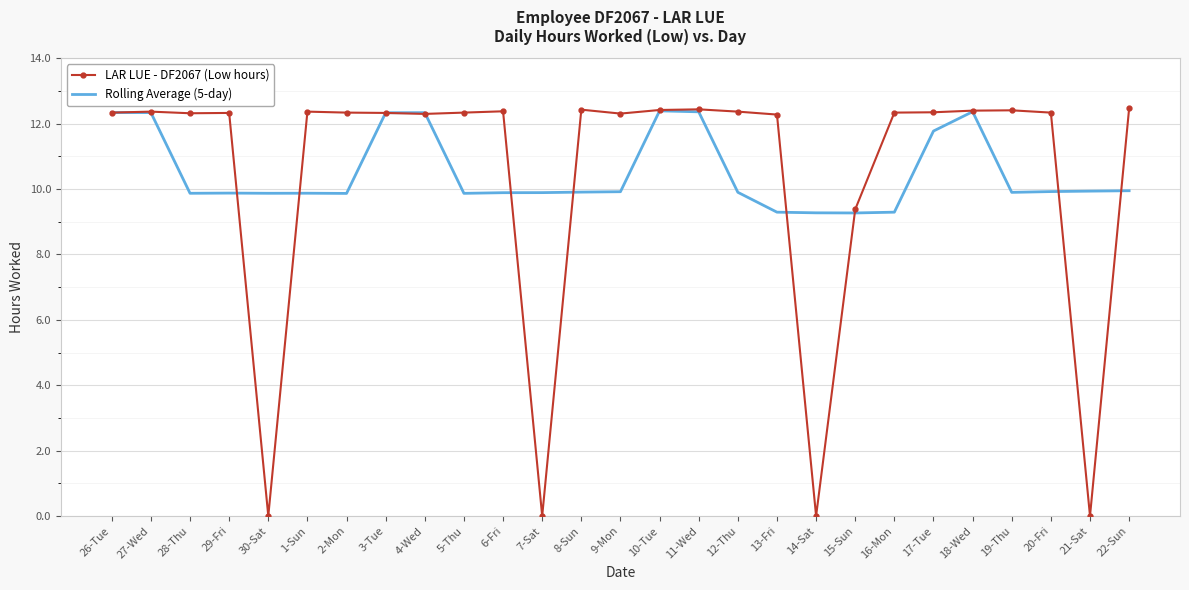

What is the maximum value shown in the chart?

12.5